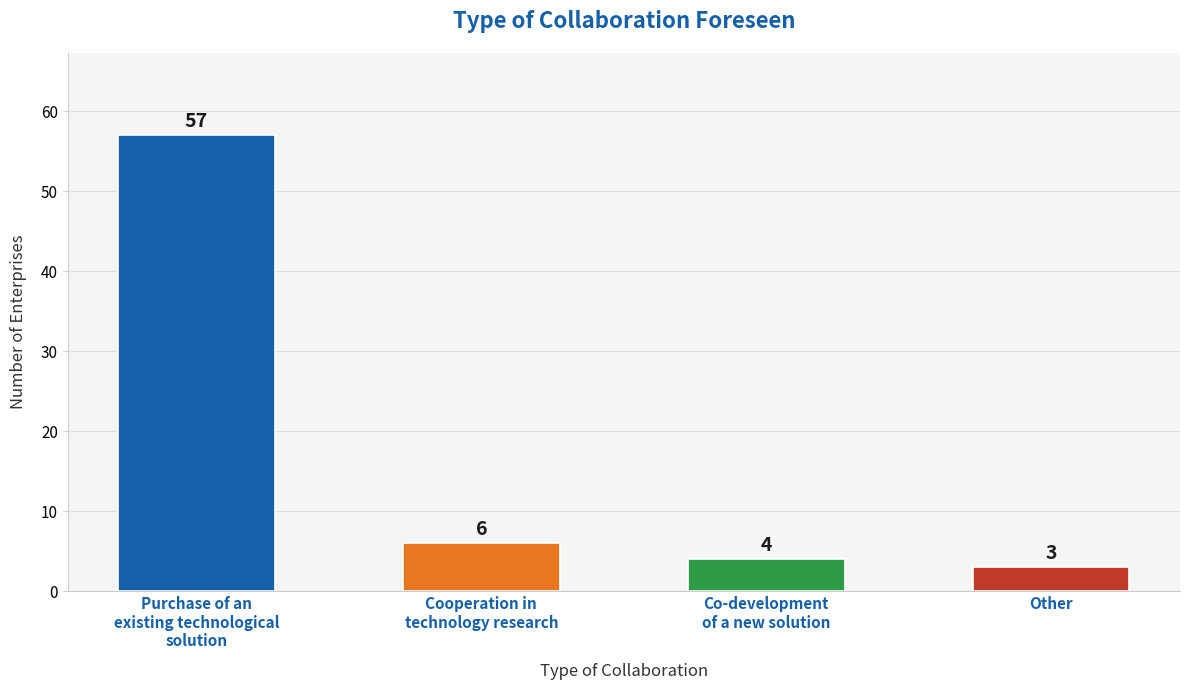

Which label corresponds to the smallest value in the chart?

Other